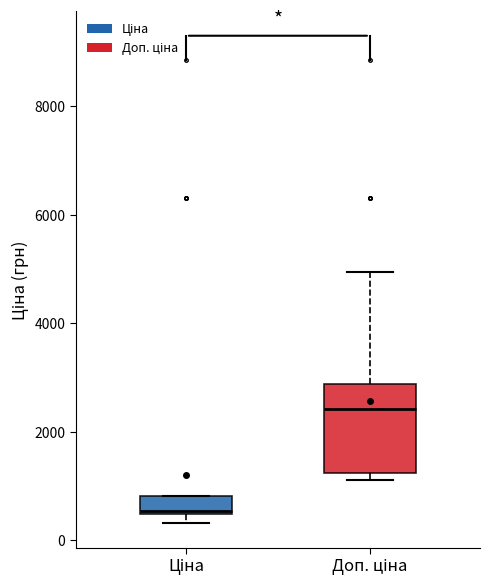

Reading left to right, transcribe this box plot: for each box, give where its median line is, the range the box spans, and where its two whiskers end, as read against the y-axis. The values are not printed on the chart, so give them approximately, as read against the axis.

Ціна: median 600, box 400 to 800, whiskers 400 (below the box's lower edge) to 800
Доп. ціна: median 2400, box 1200 to 2800, whiskers 1200 (just below the box's lower edge) to 5000